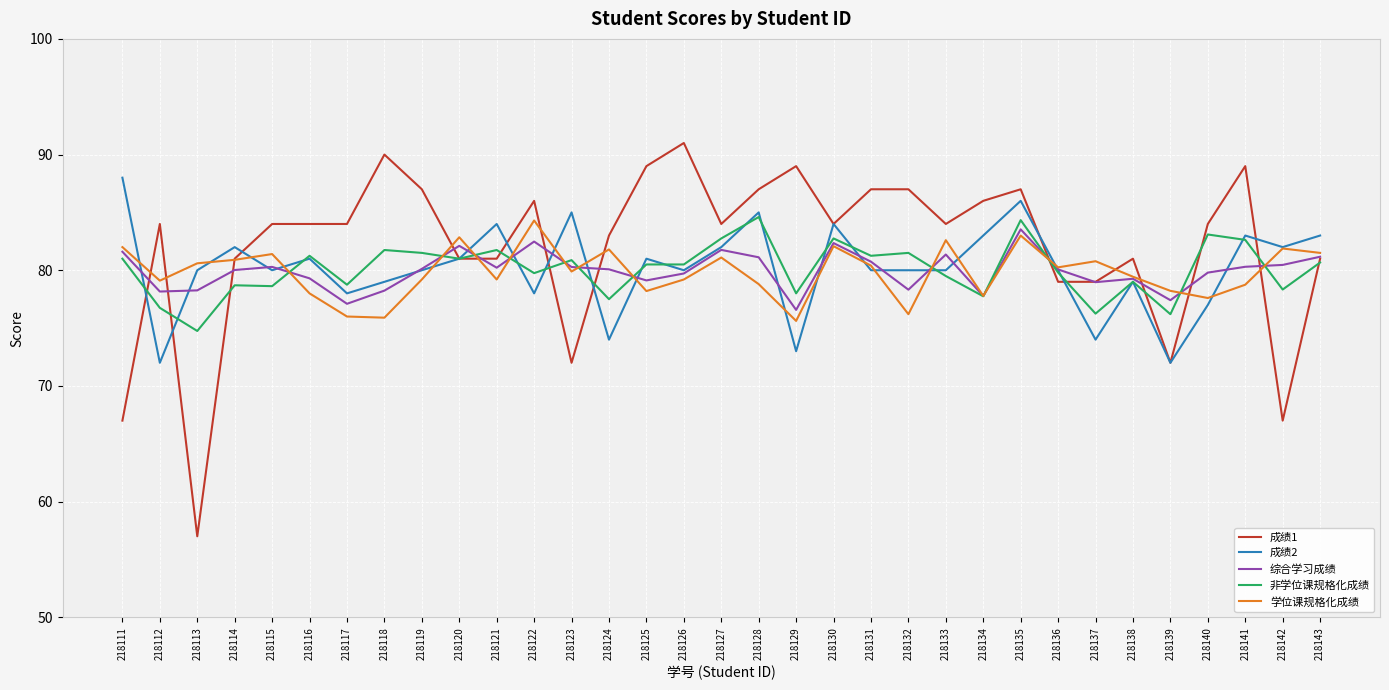

Which series has the widest spread of values?

成绩1